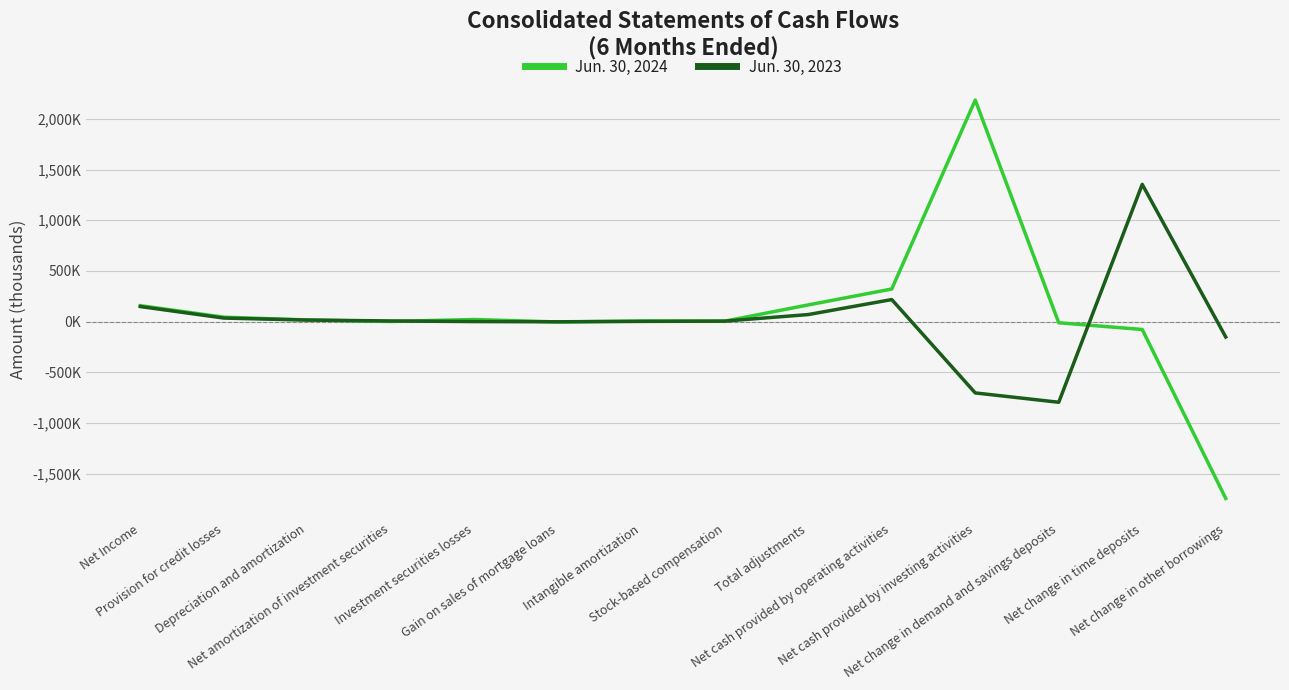

True or false: Jun. 30, 2023 has more than 2 points higher than both neighbors.

False